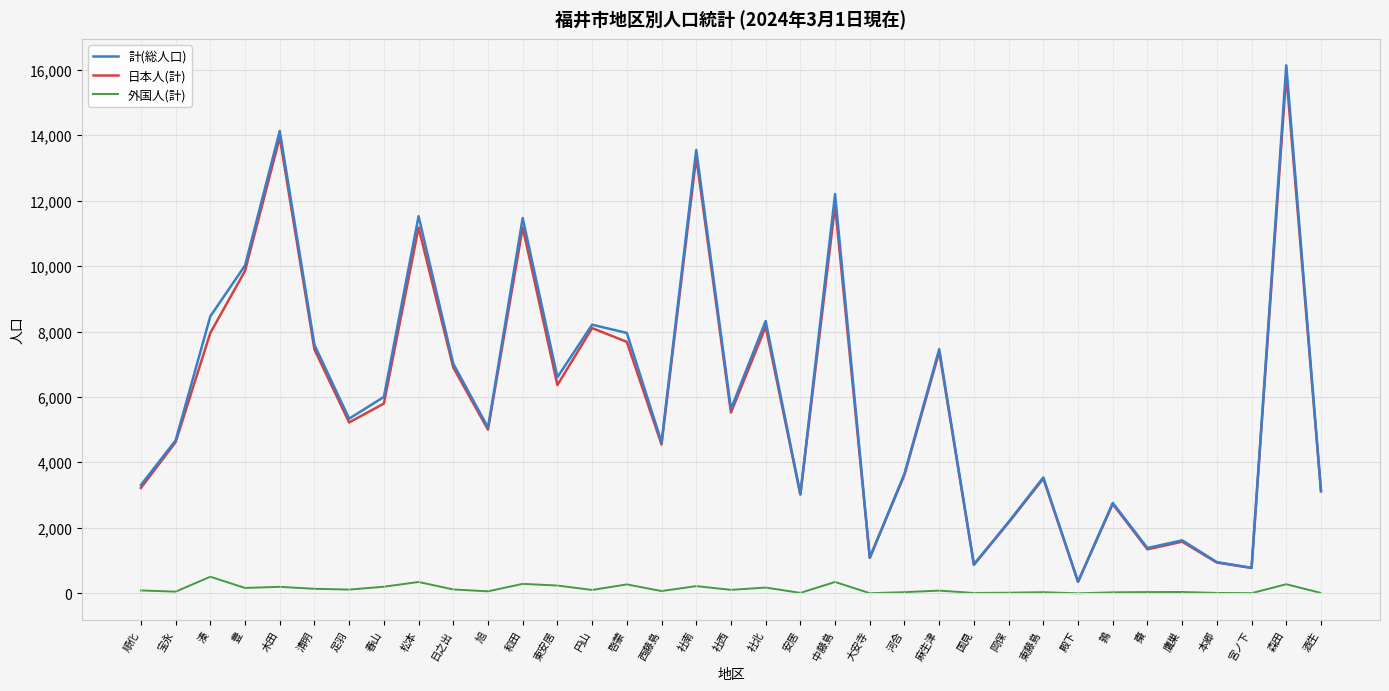

At which label does 日本人(計) reach its peak?

森田